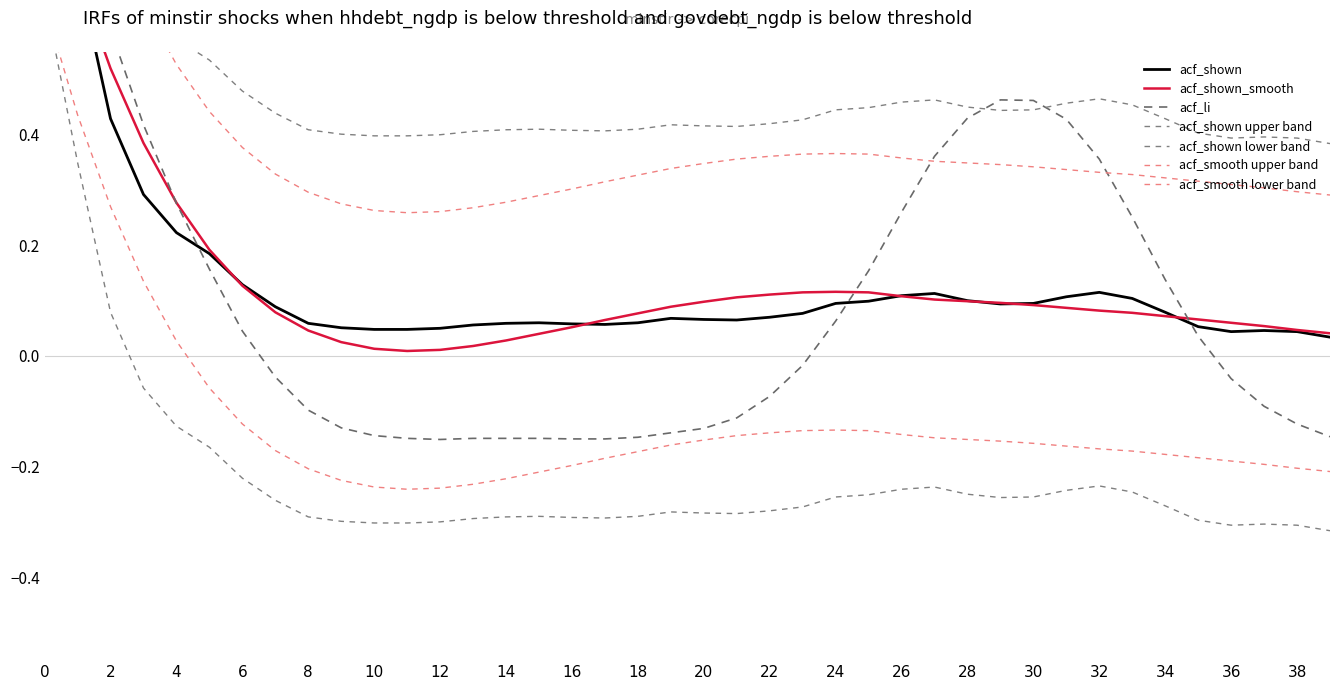

The value of acf_li at 29 is 0.5. True or false?

True